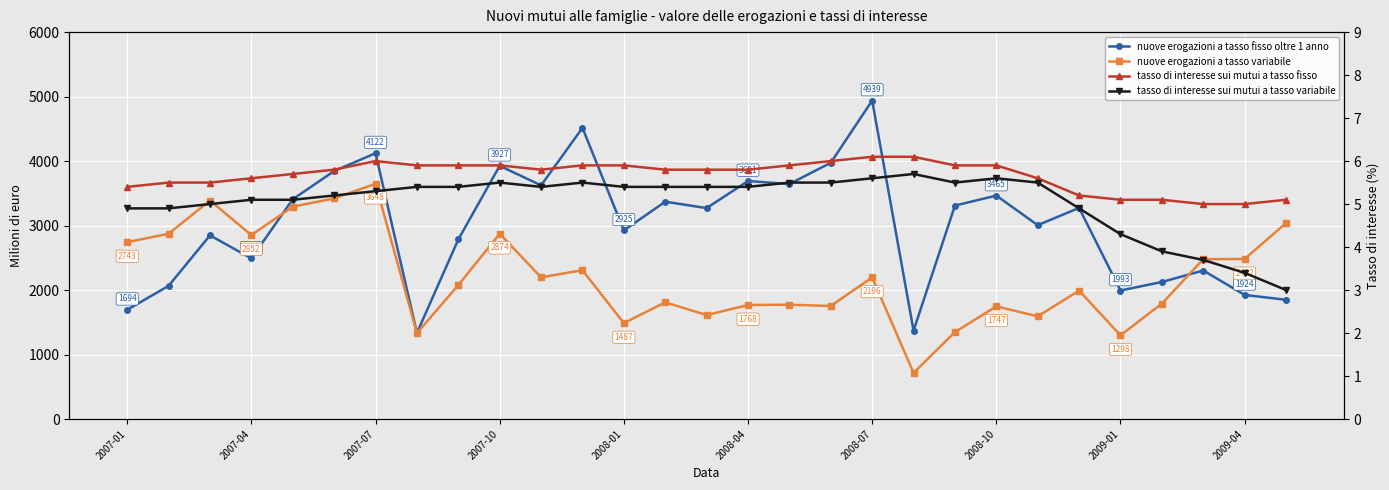

How many data points does each series have?

29